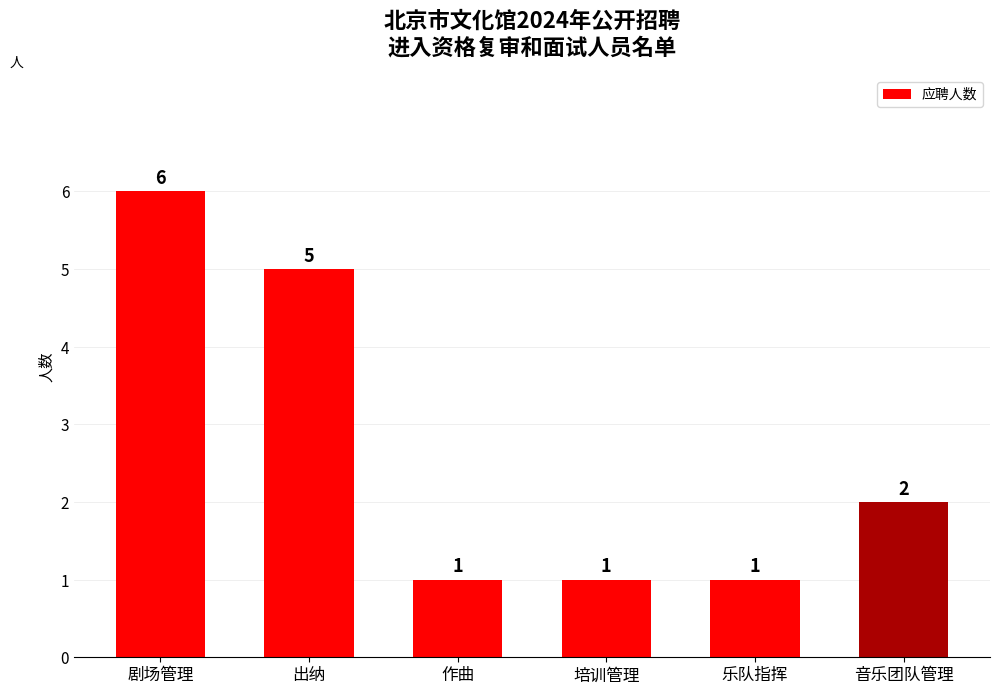

What is the change in value from 出纳 to 培训管理?

-4